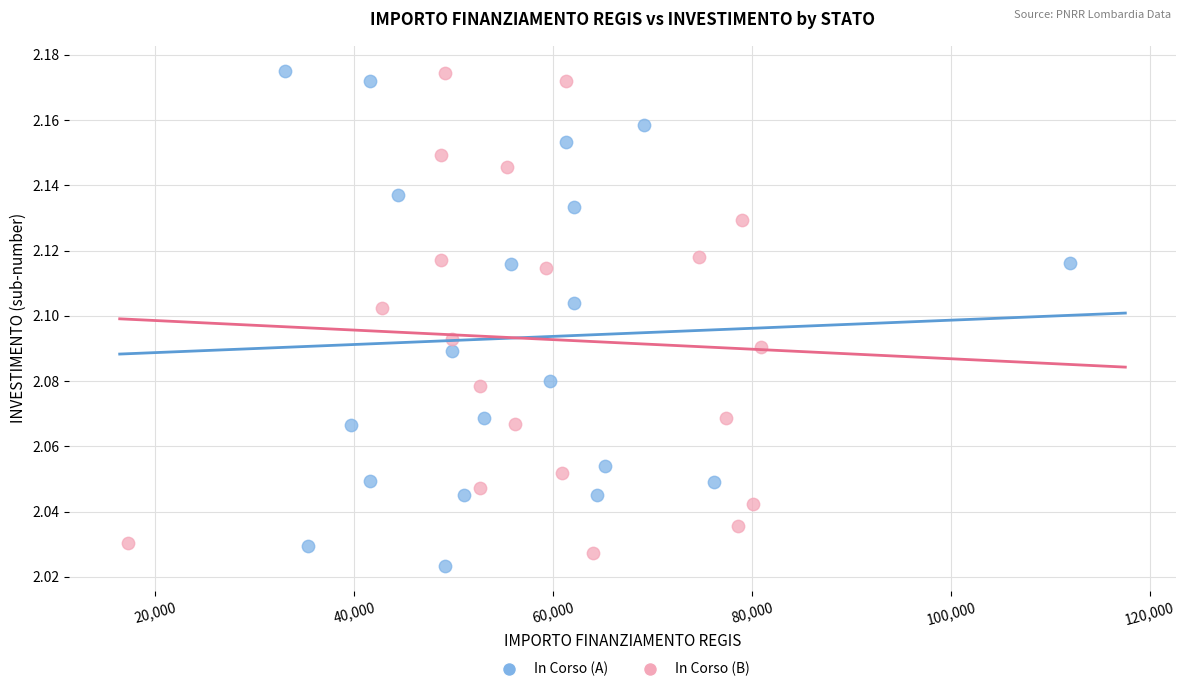

Which series has the widest spread of Y values?

In Corso (A)